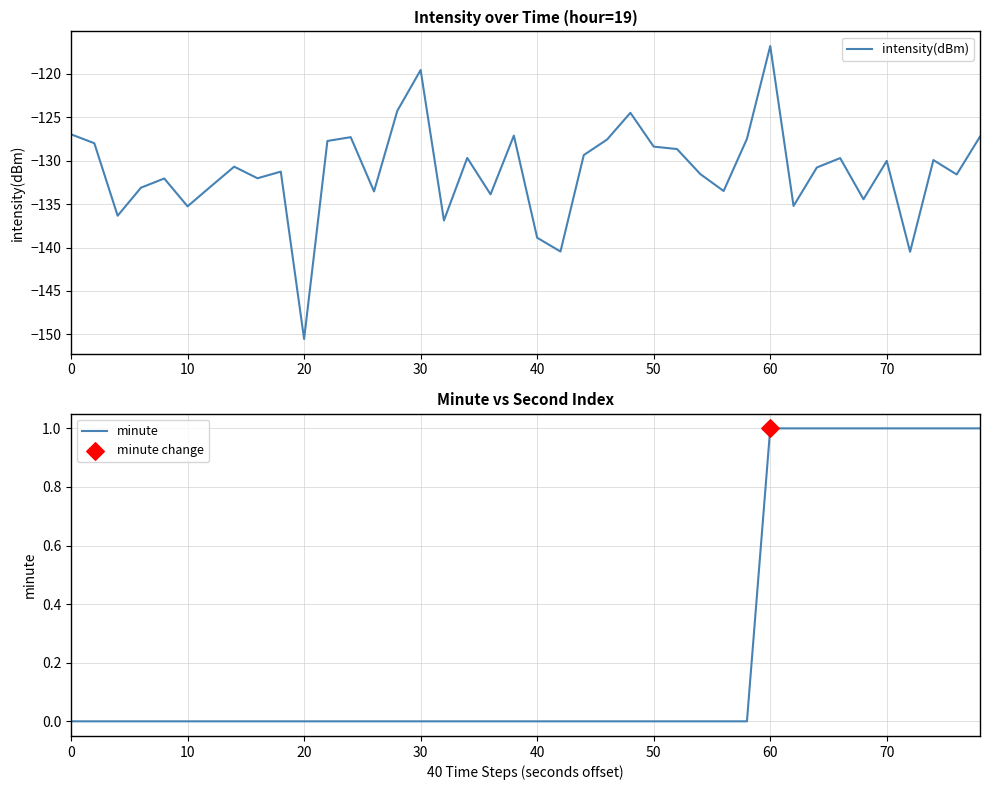

At how many categories does at least one series exceed -104?

40